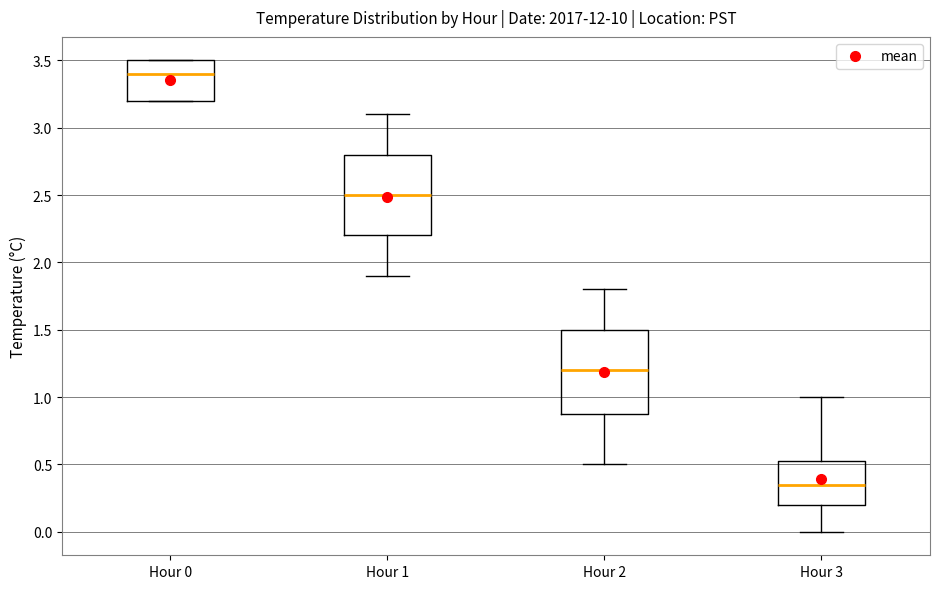

Where does the median line of the box for Hour 3 sit on the y-axis? The values are not printed on the chart, so give them approximately, as read against the axis.

0.35